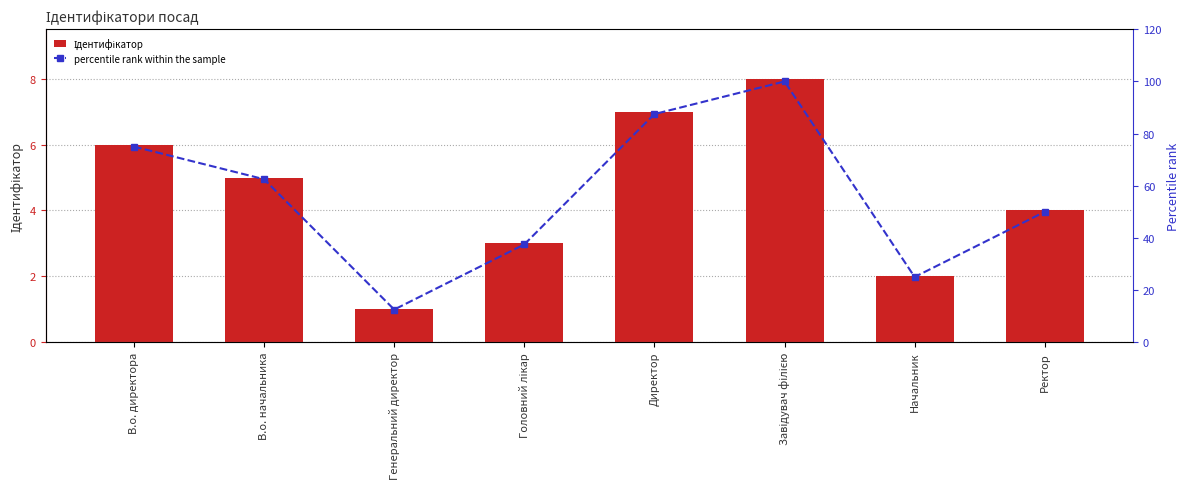

At which label does Ідентифікатор reach its peak?

Завідувач філією